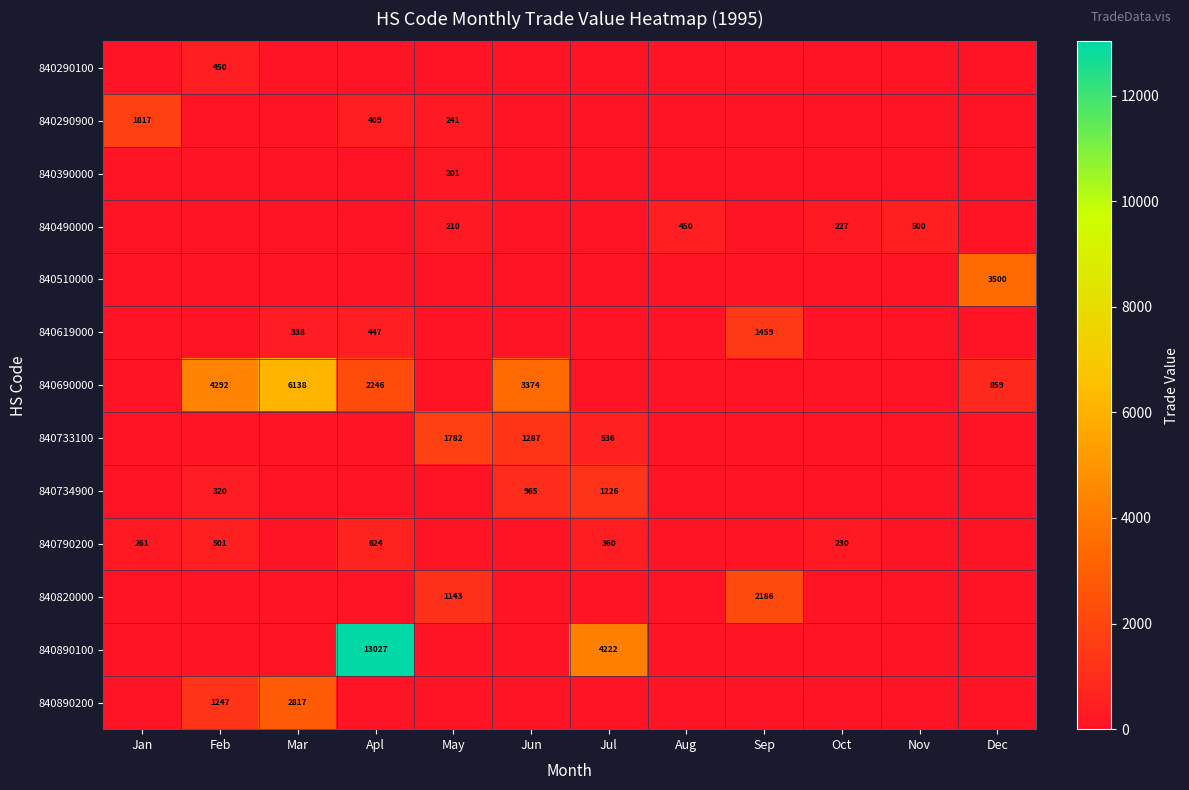

The 840510000 series shows 3500 at Dec. True or false?

True